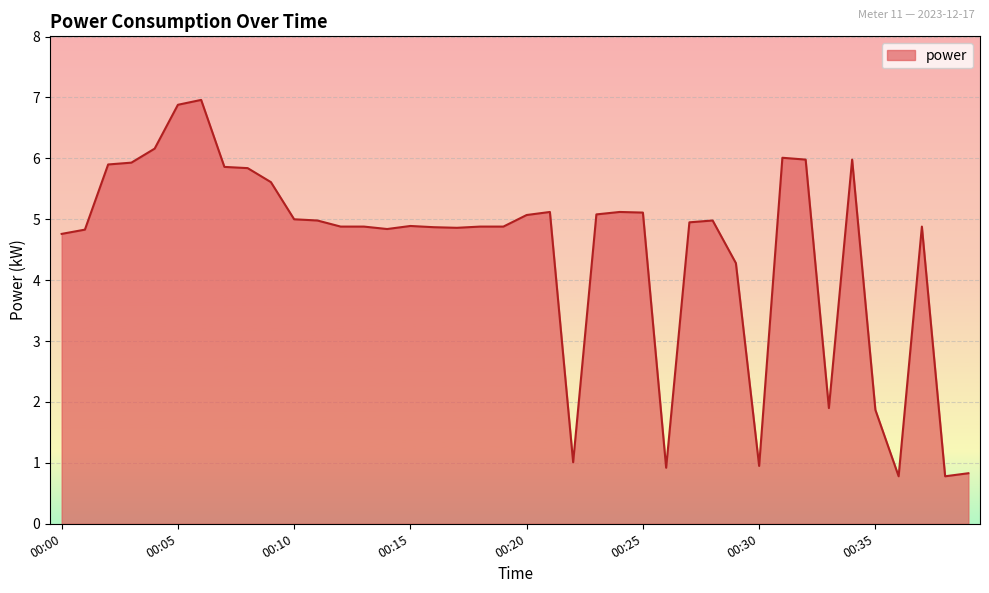

What is the minimum value shown in the chart?

0.8